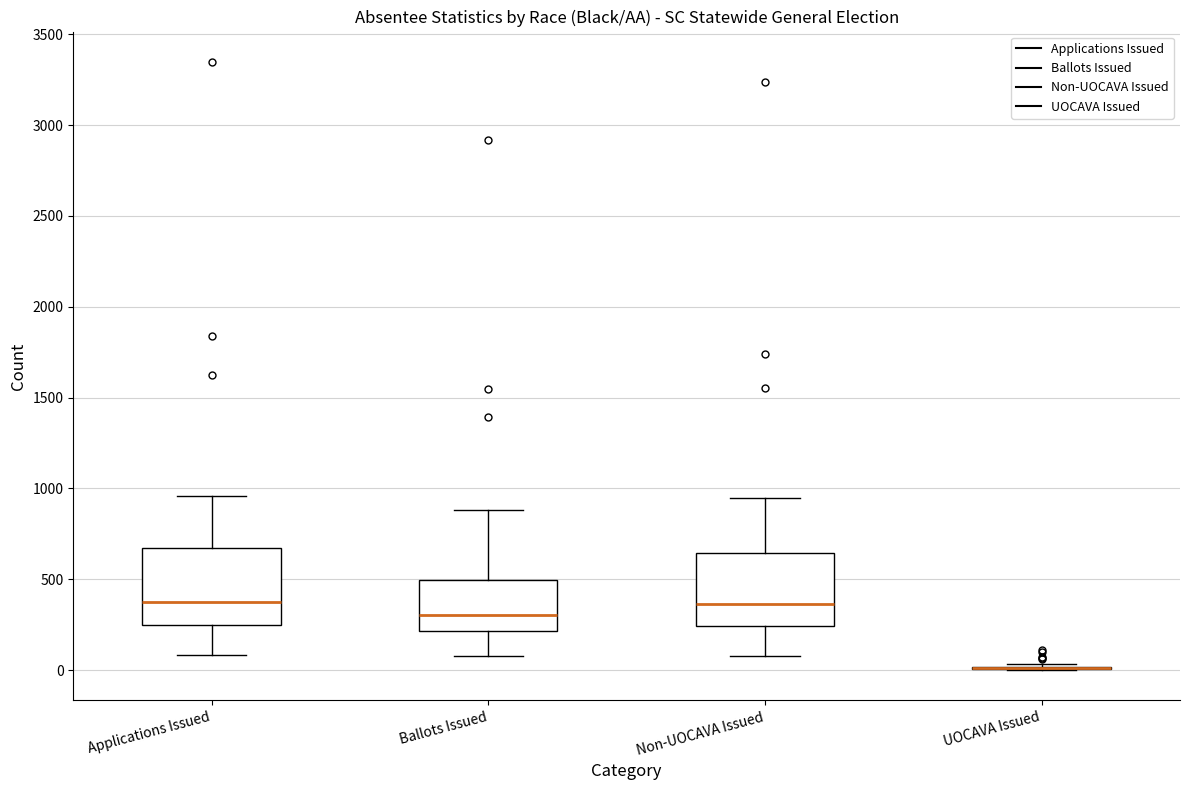

Where is the lower edge of the box for Applications Issued on the y-axis? The values are not printed on the chart, so give them approximately, as read against the axis.

250